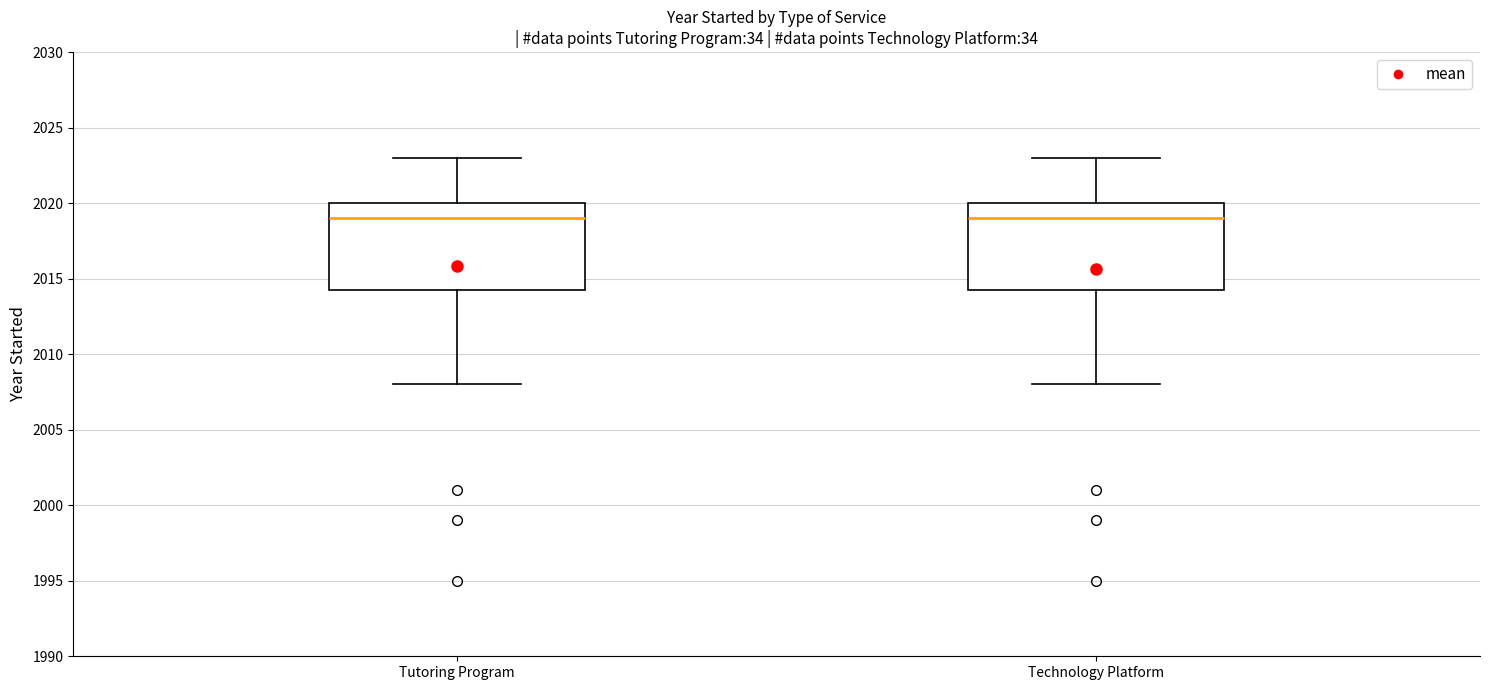

Reading left to right, read every box against the y-axis: the position of its median line, the range the box covers, and the ends of its whiskers. The values are not printed on the chart, so give them approximately, as read against the axis.

Tutoring Program: median 2019.0, box 2014.5 to 2020.0, whiskers 2008.0 to 2023.0
Technology Platform: median 2019.0, box 2014.5 to 2020.0, whiskers 2008.0 to 2023.0